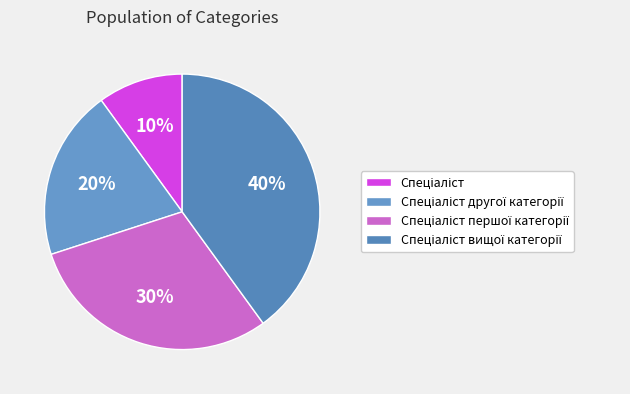

How many slices are in this pie chart?

4